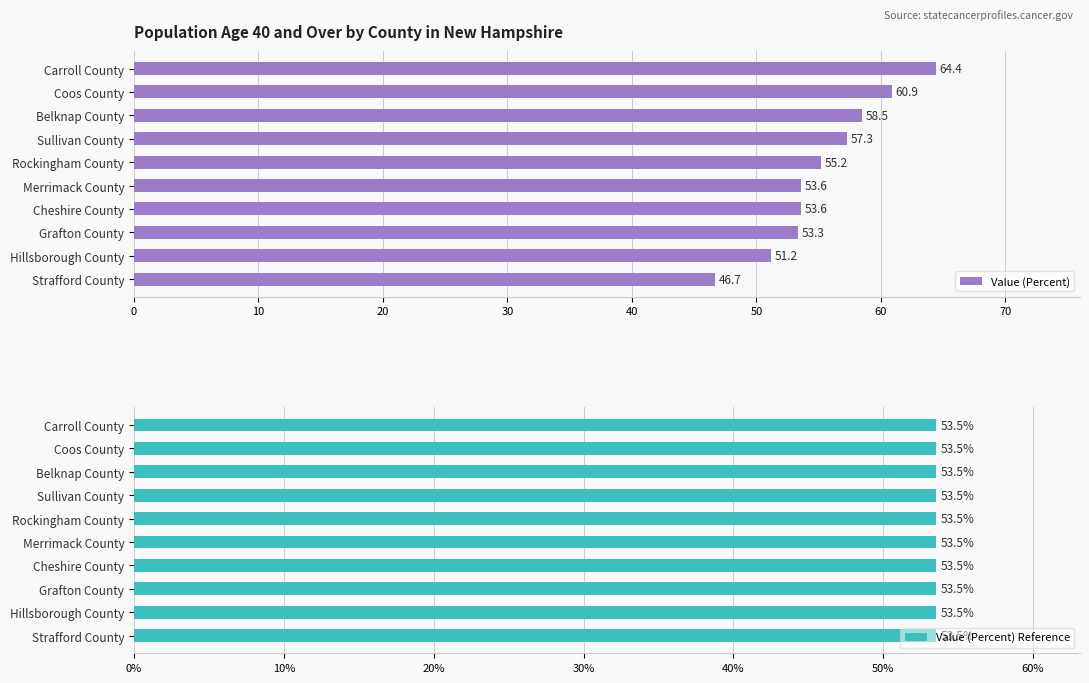

What is the sum of the Value (Percent) values at Grafton County and Cheshire County?

106.9